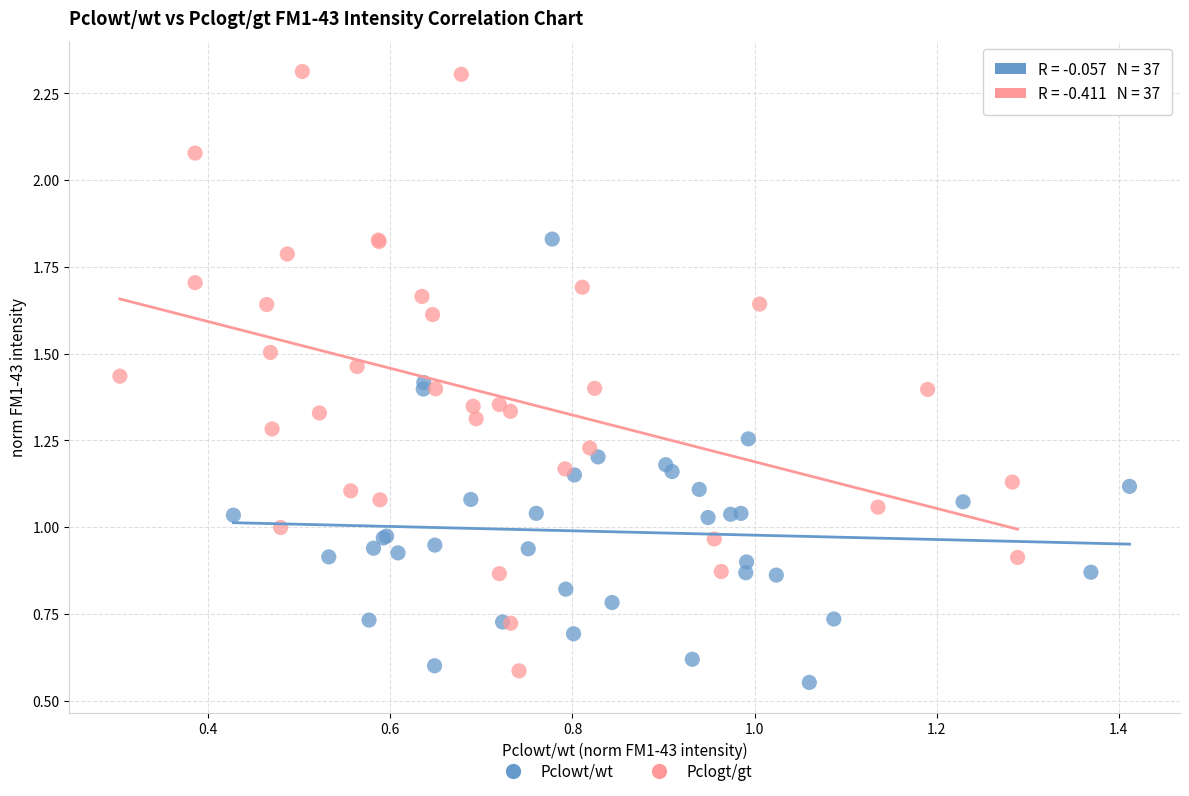

Which series contains the lowest Y value?

Pclowt/wt